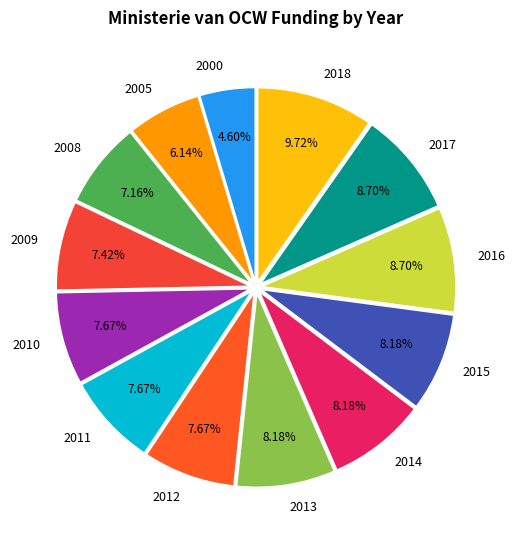

Which slice is the smallest?

2000